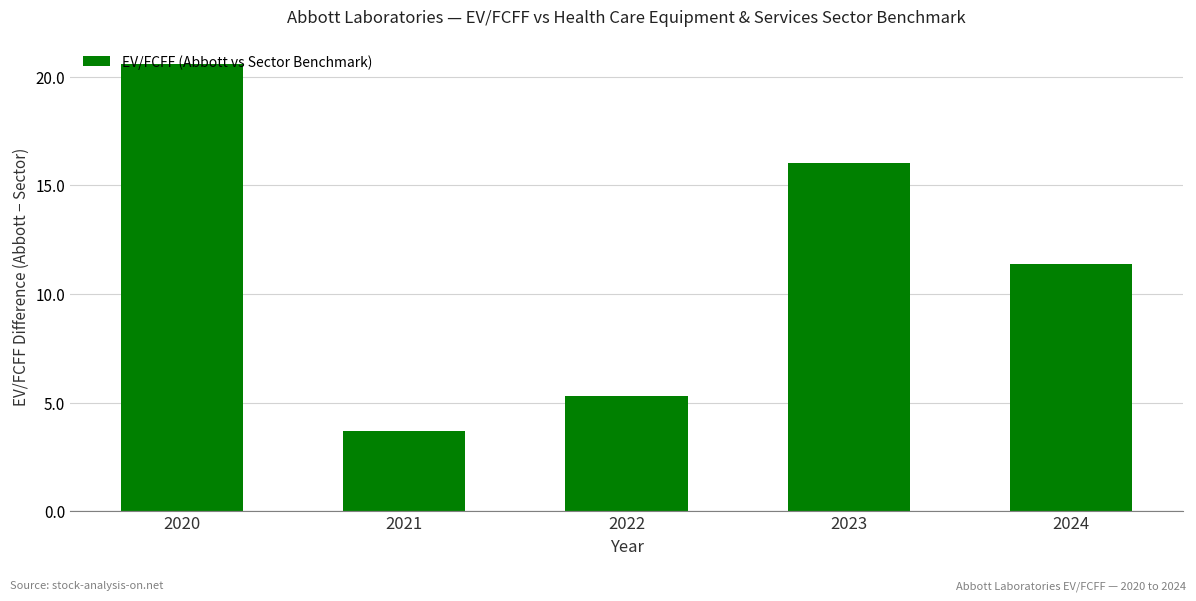

Which category has the lowest value across all series?

2021